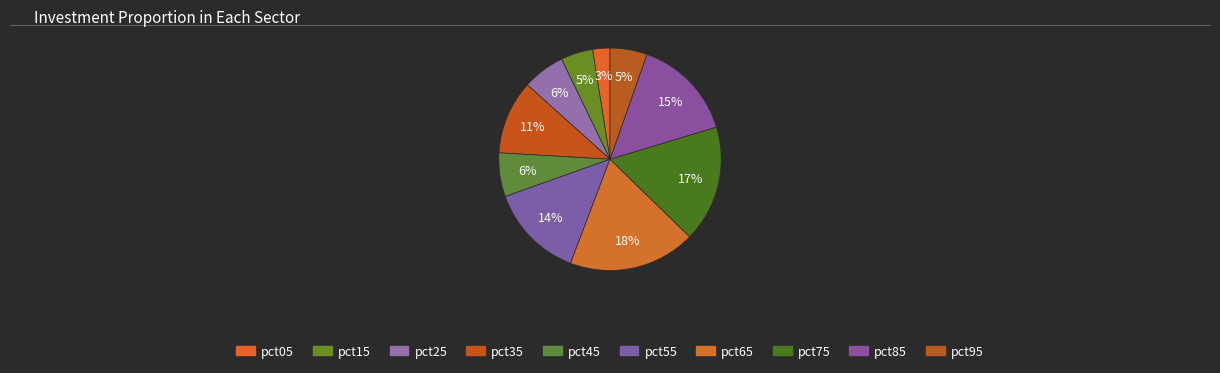

Count the number of slices in the pie.

10